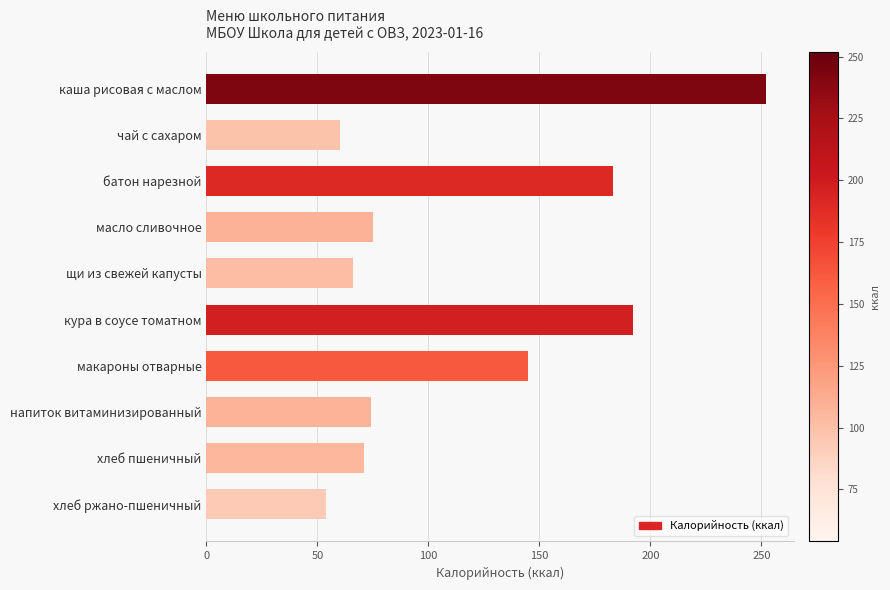

Does the chart contain any negative values?

No